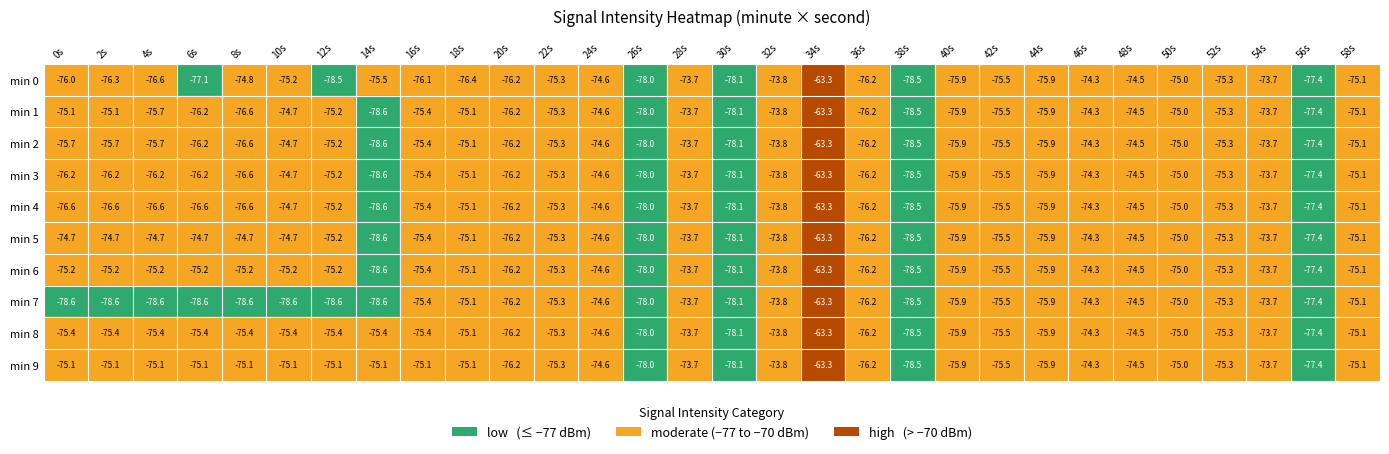

What is the approximate value of 10 at 9?

-75.1